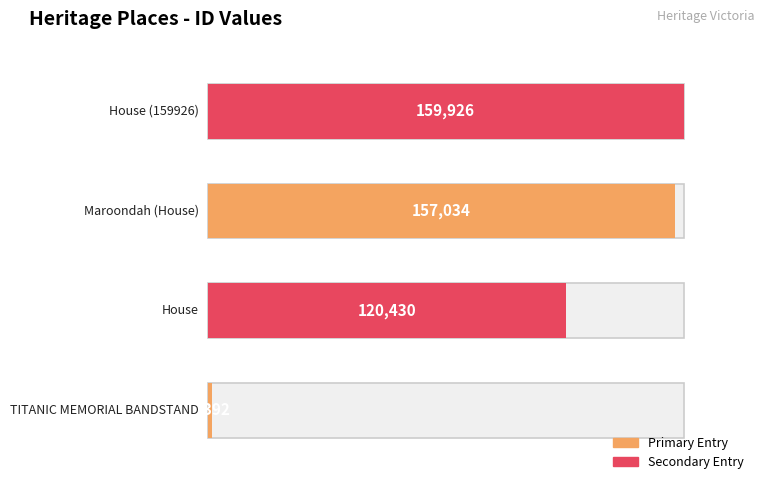

What is the sum of all values?

438782